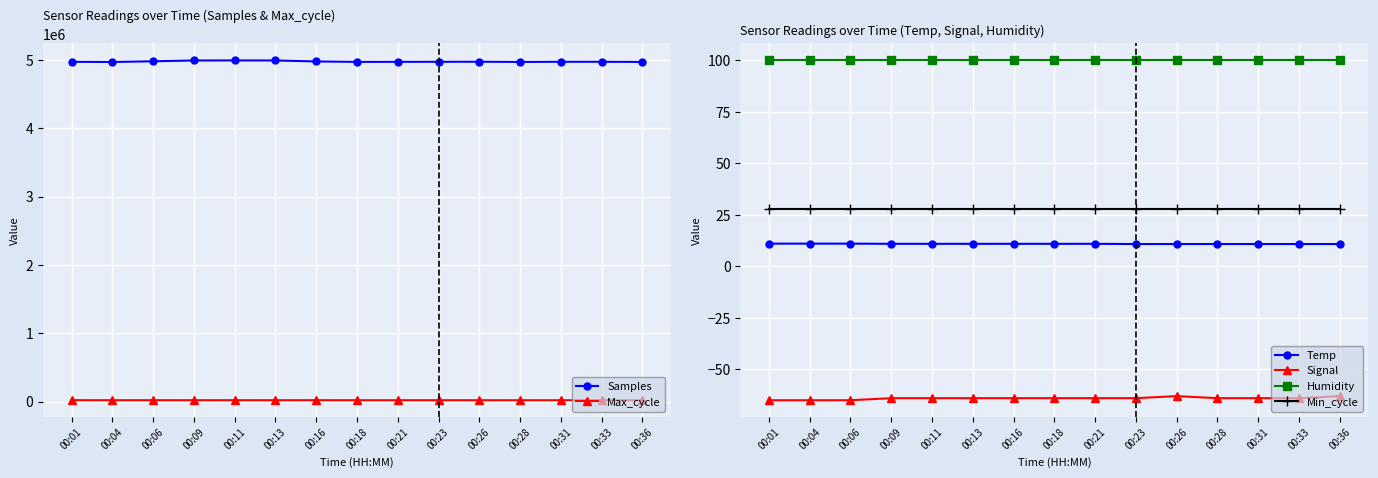

What is the sum of the Humidity values at 00:13 and 00:18?

199.8